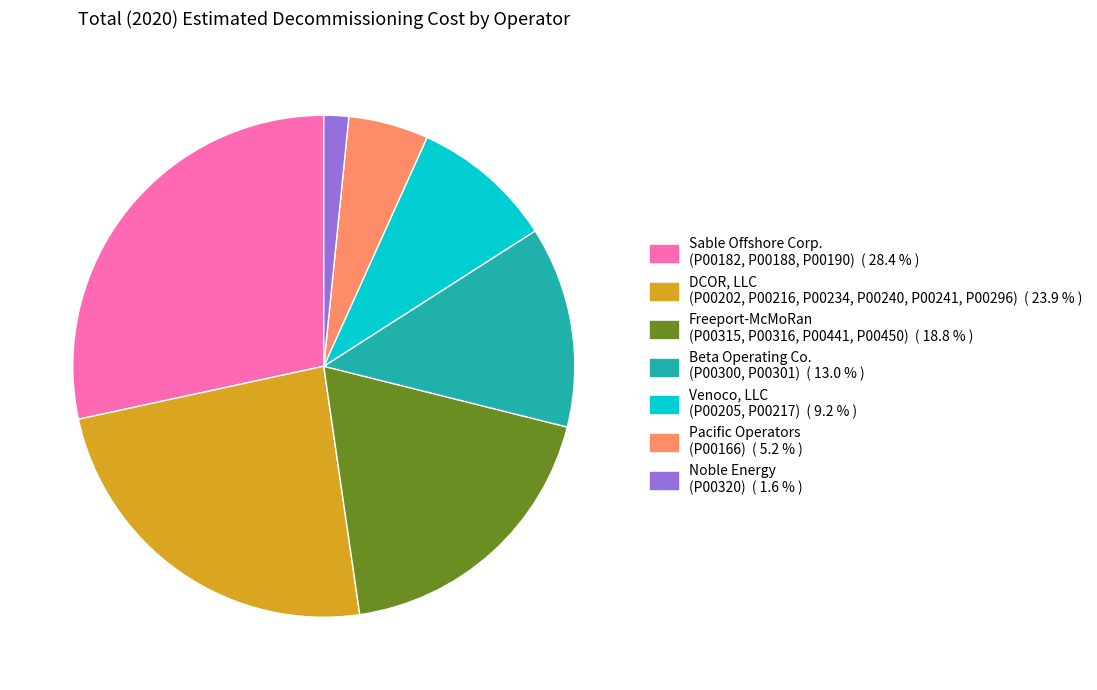

Count the number of slices in the pie.

7